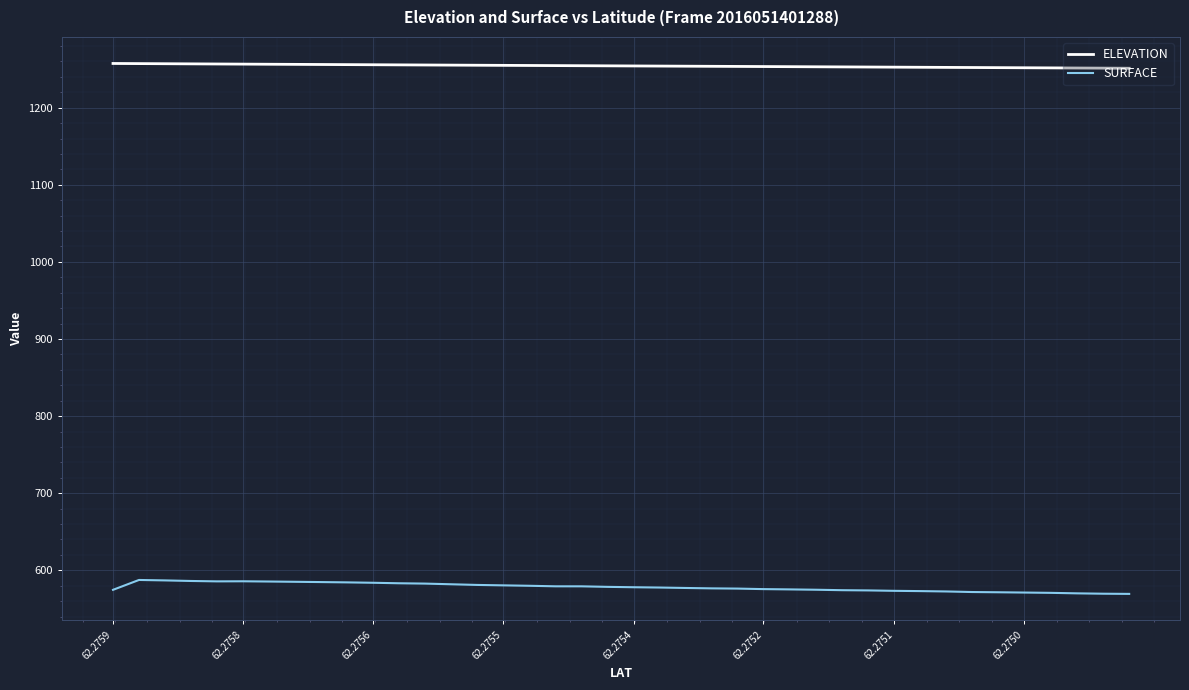

What is the sum of all ELEVATION values?

50168.3